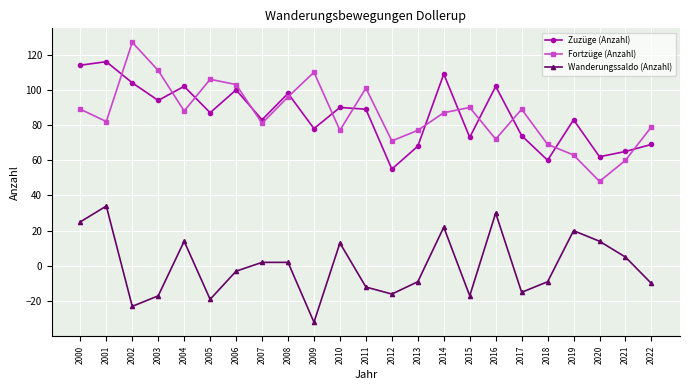

Which category has the lowest value in the Fortzüge (Anzahl) series?

2020